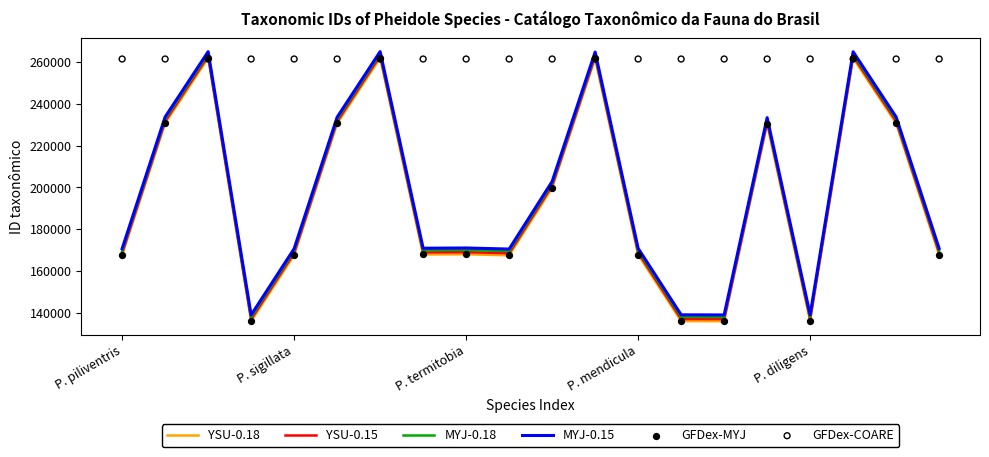

Which series has the largest total across all categories?

GFDex-COARE